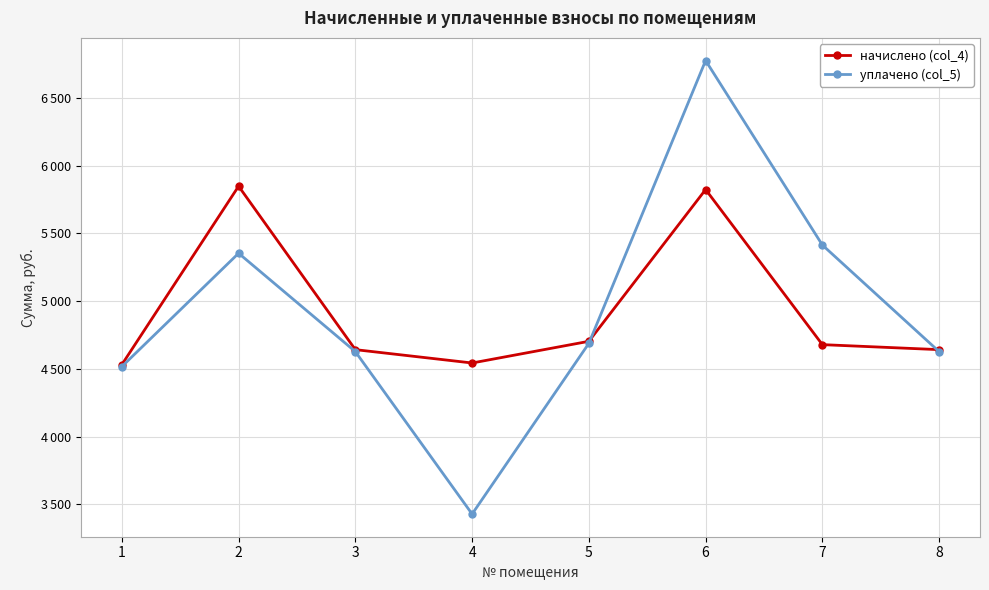

Which series has the largest range (max minus min)?

уплачено (col_5)